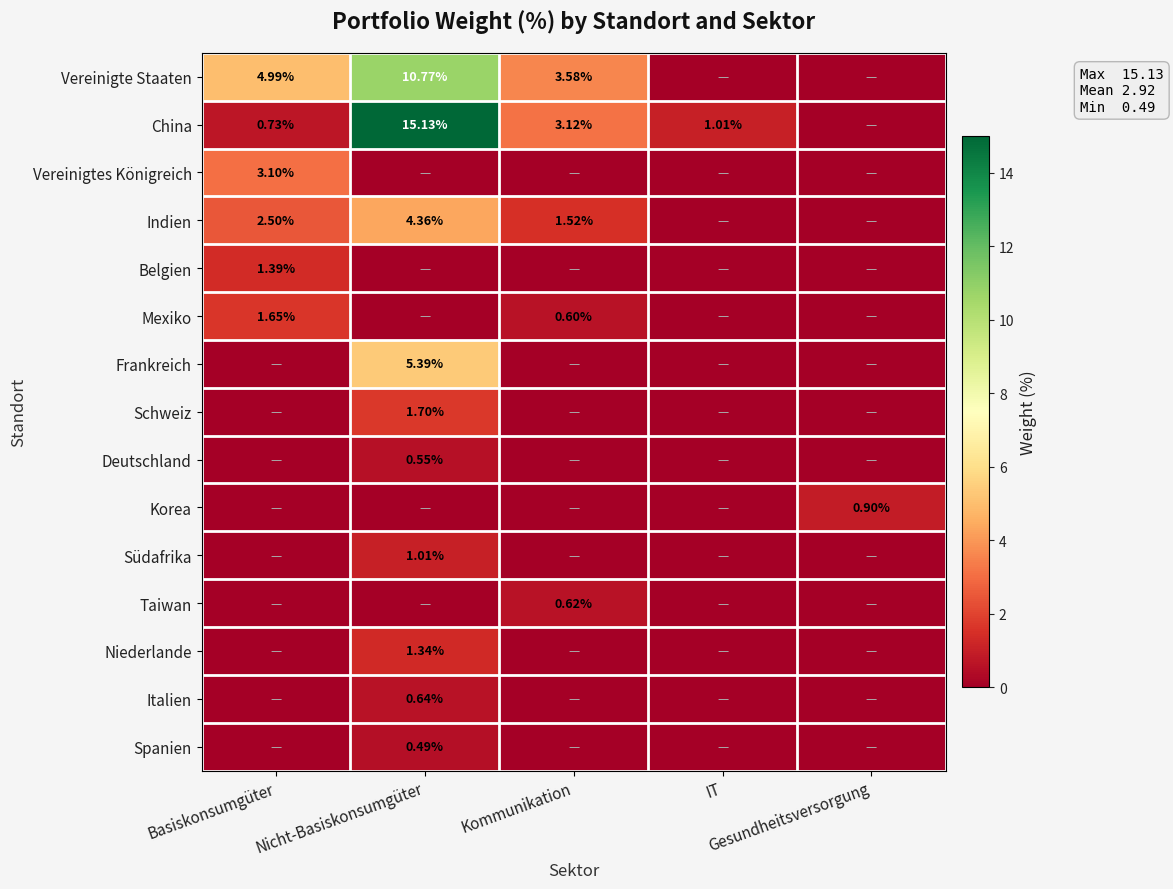

Between Nicht-Basiskonsumgüter and Kommunikation, which series saw the biggest shift?

China